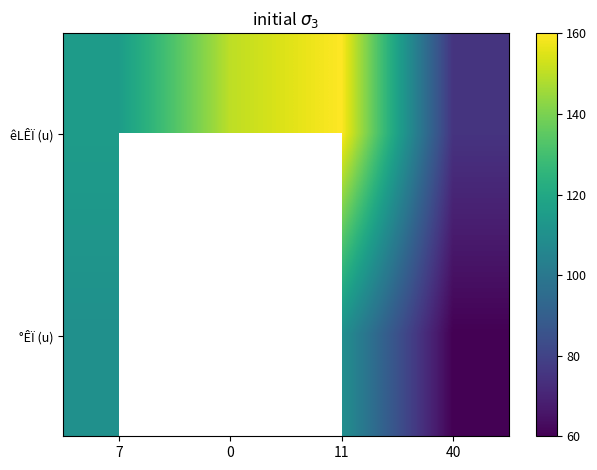

What is the minimum value for êLÊÏ (u)?

75.0